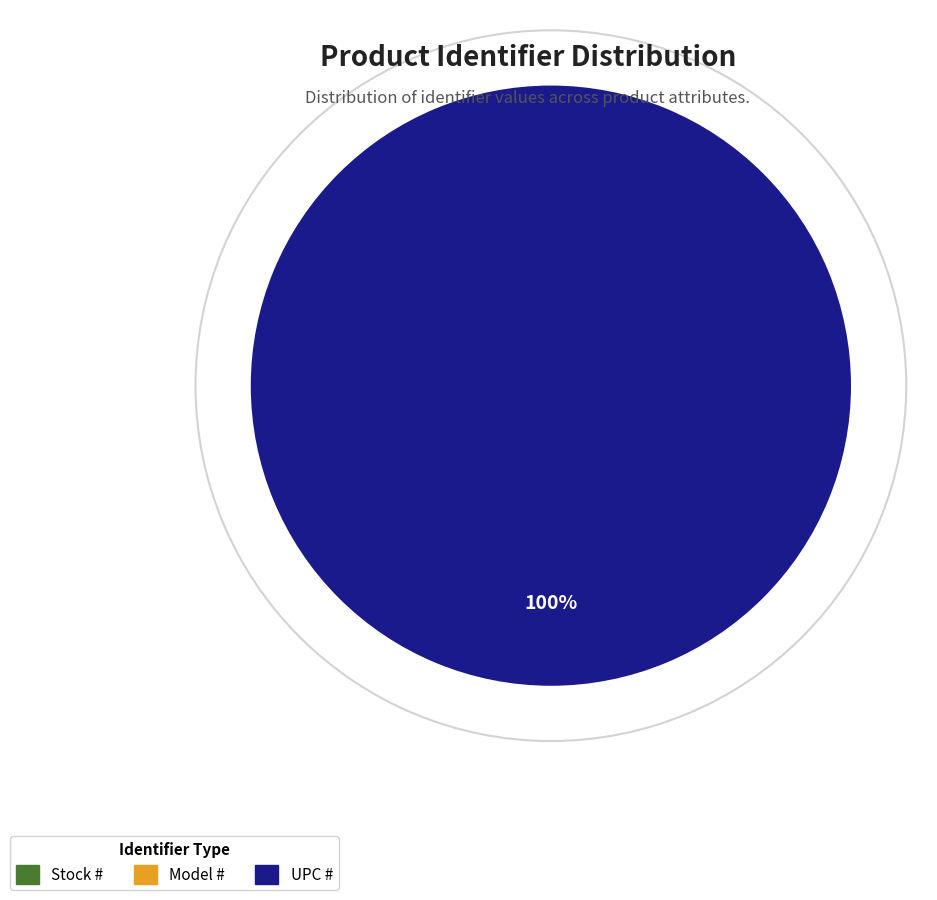

How many segments does this pie chart have?

3